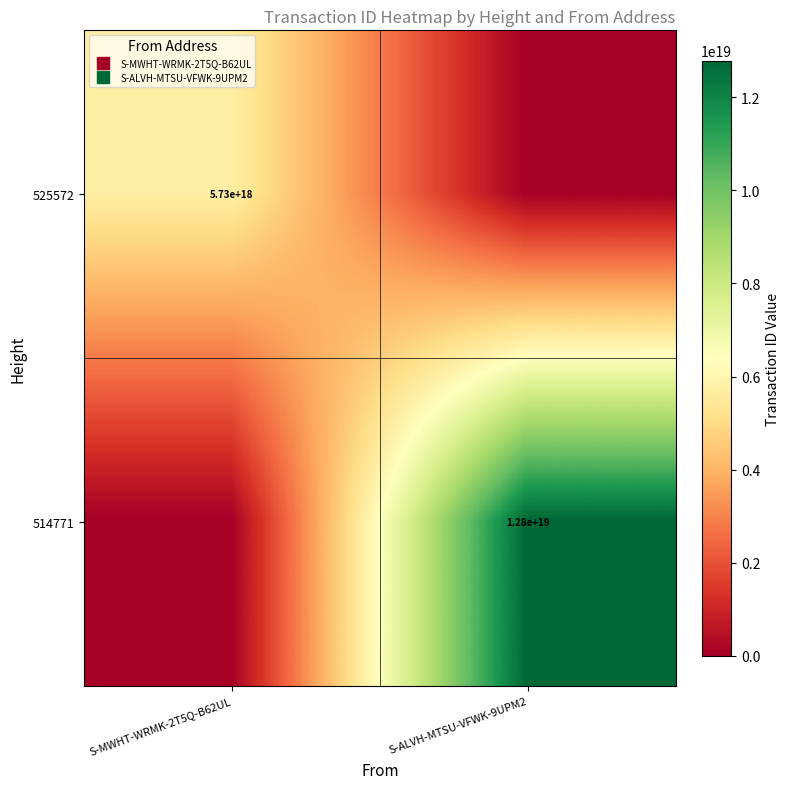

True or false: 514771 has a value of 0 at S-MWHT-WRMK-2T5Q-B62UL.

True